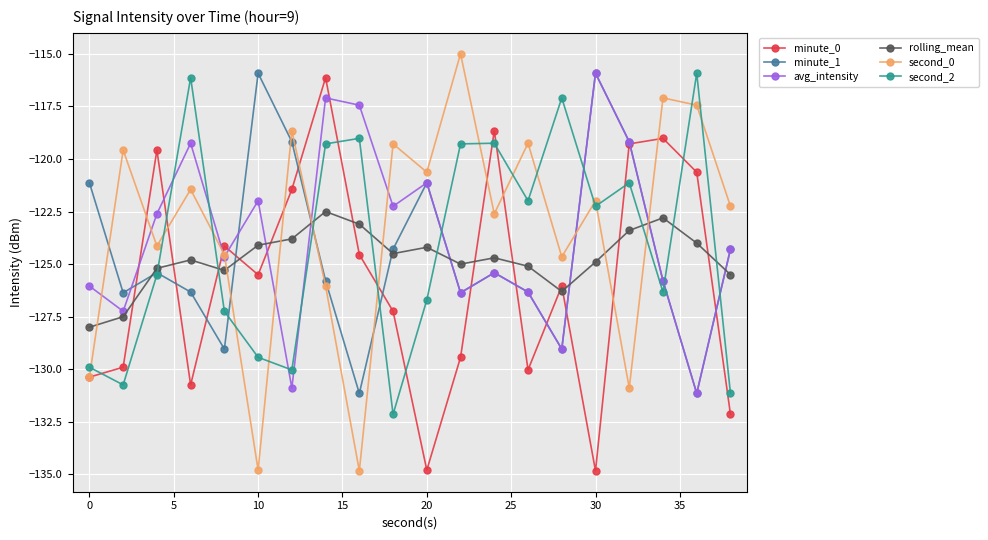

At how many categories does at least one series exceed -125?

20